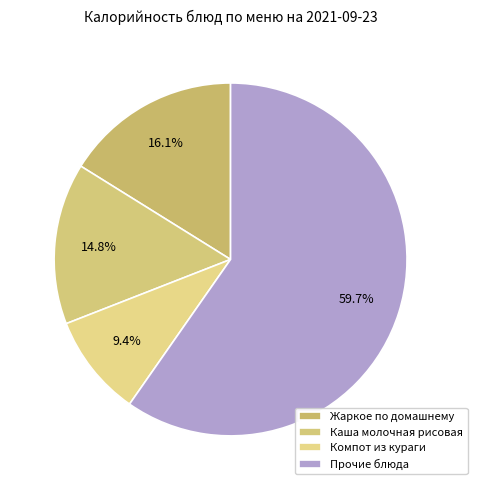

To the nearest percent, what is the average slice percentage?

25%